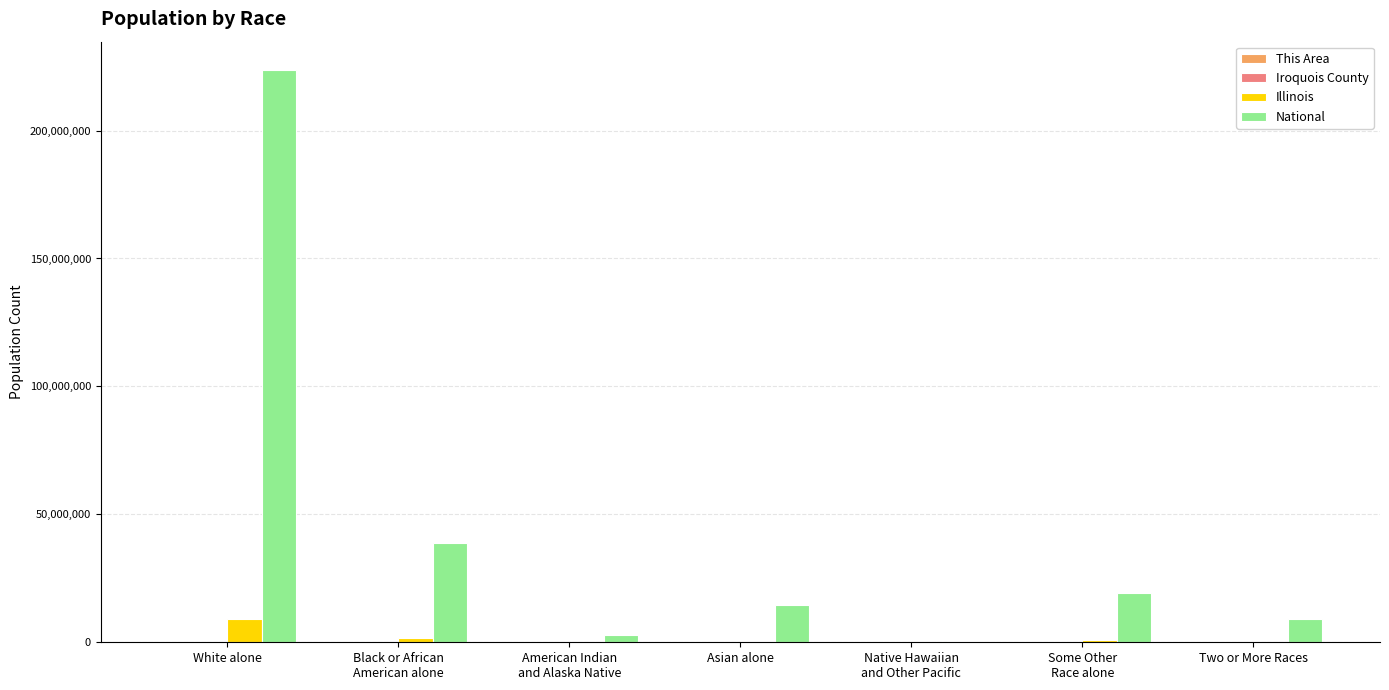

Which category has the highest value across all series?

White alone